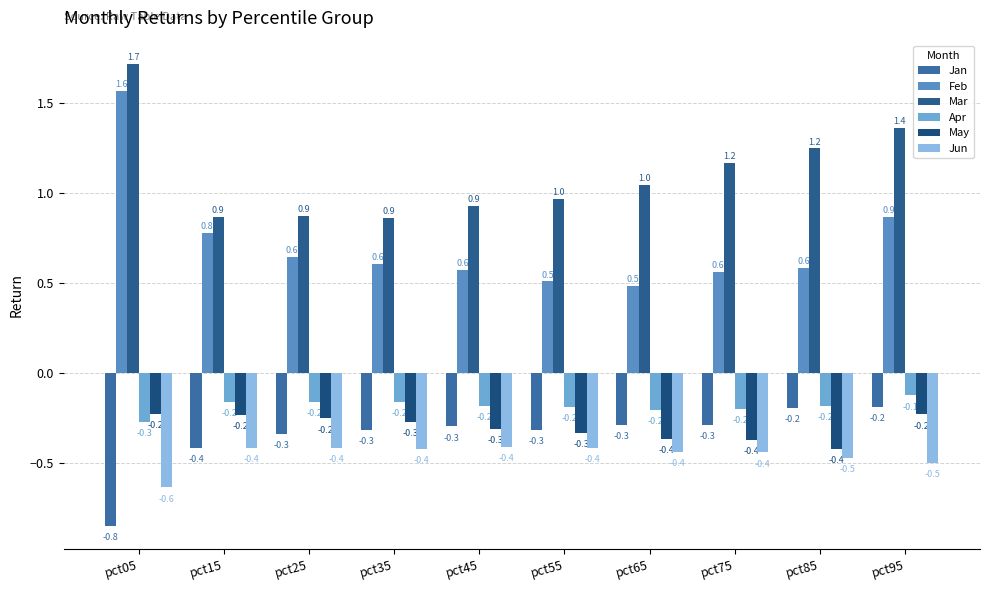

Which category has the highest value across all series?

pct05